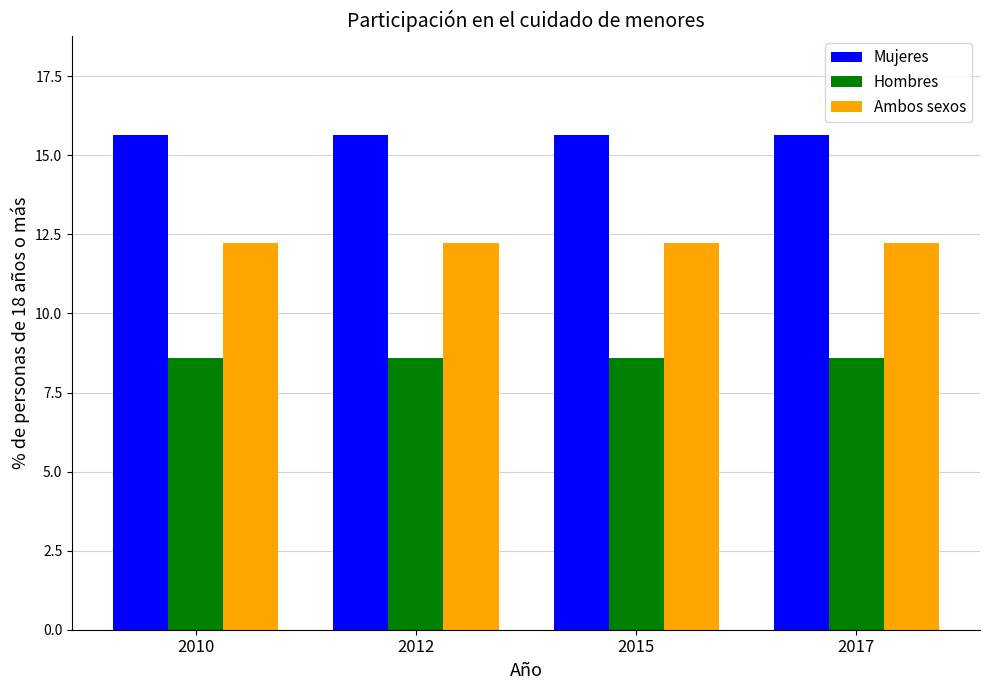

The Ambos sexos series shows 12.2 at 2015. True or false?

True